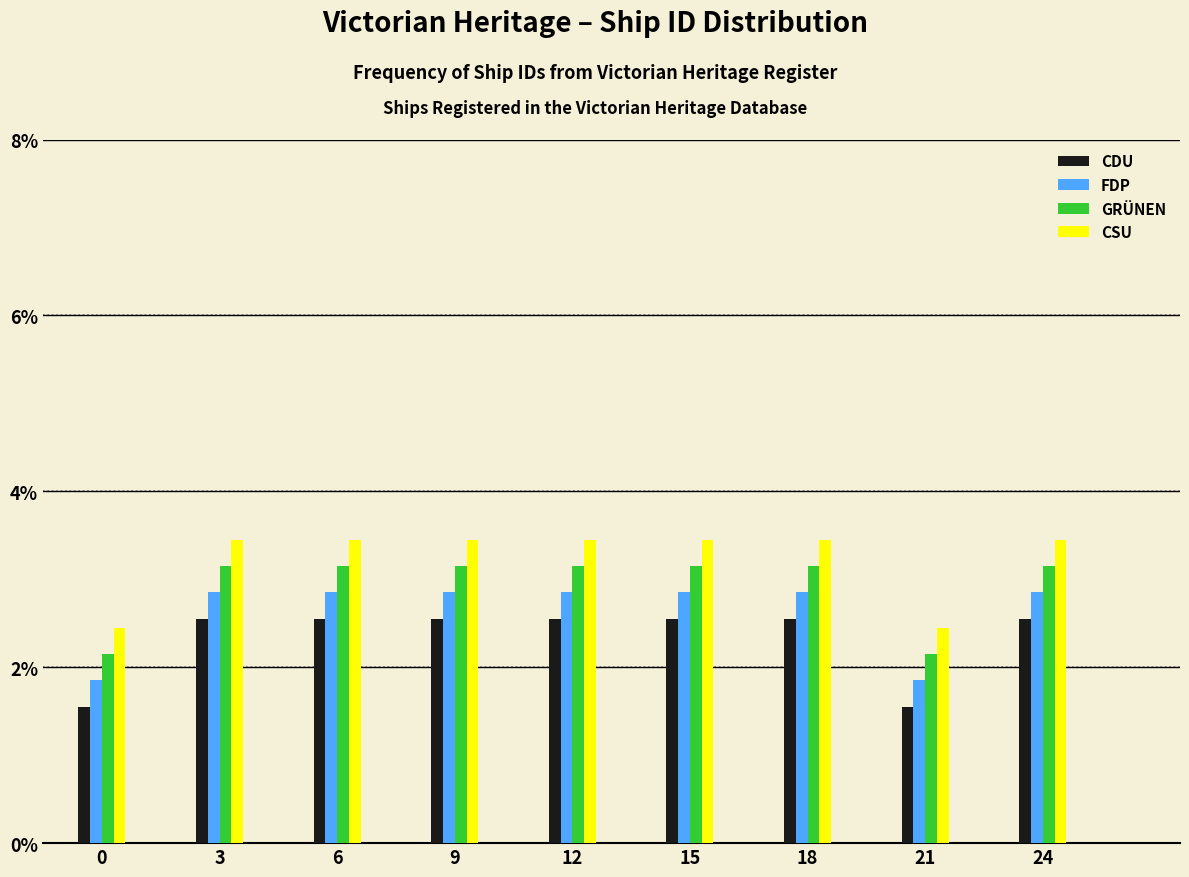

Rank the series by their average value, from highest to lowest.

CSU, GRÜNEN, FDP, CDU